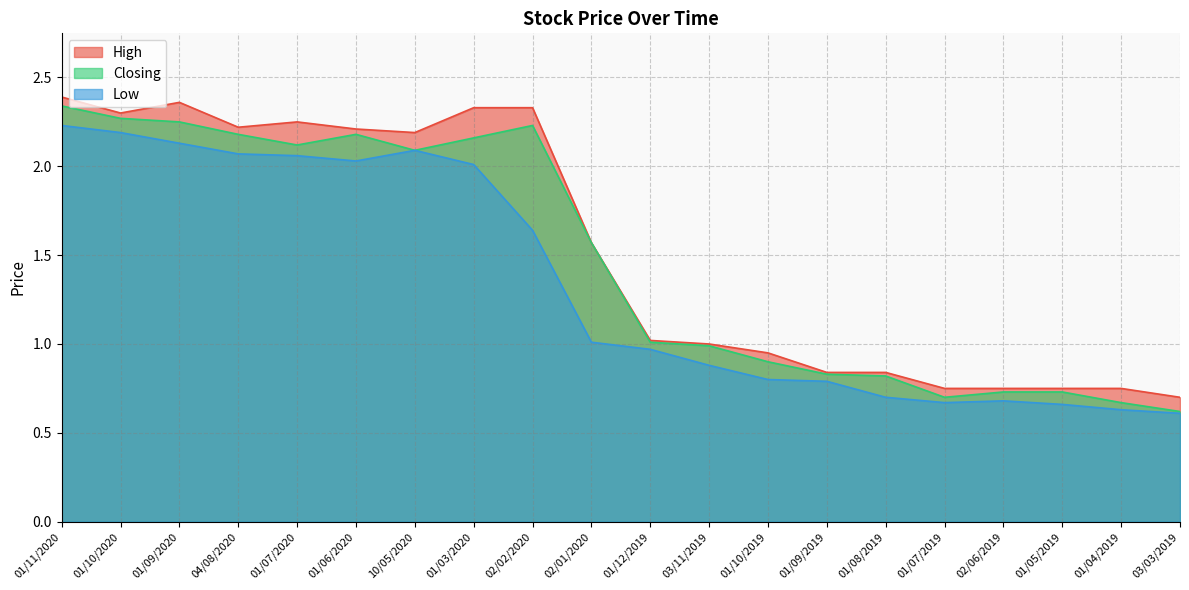

What is the label of the 10th point from the left?

02/01/2020